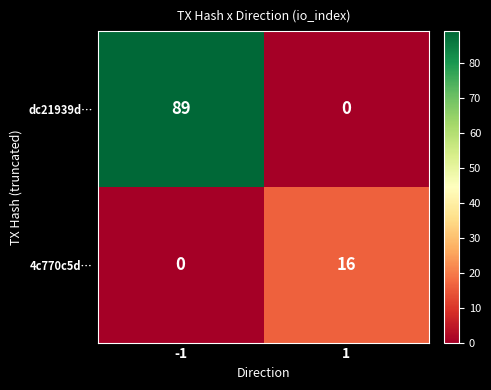

Reading right to left, what are all the values shown in this chart?

dc21939d…: 1=0	-1=89
4c770c5d…: 1=16	-1=0